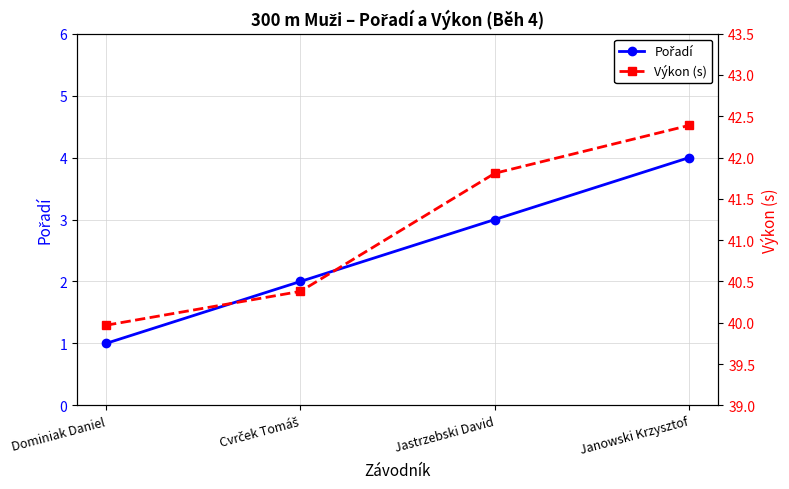

At which category is the sum across all series the highest?

Janowski Krzysztof